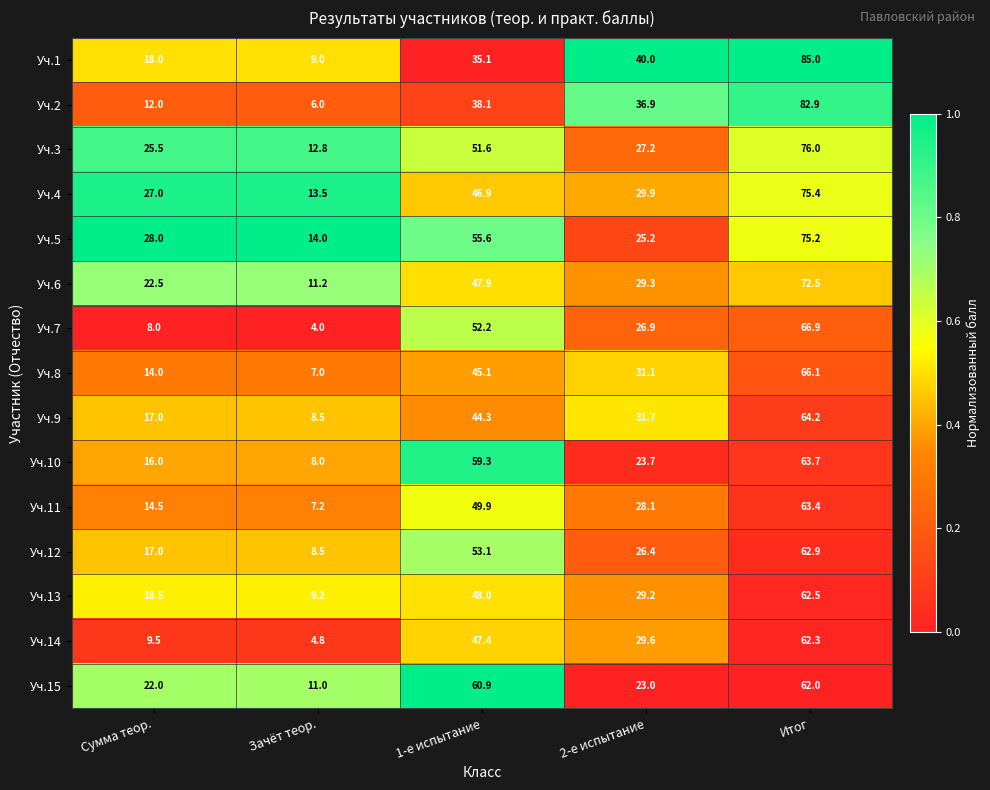

Which category has the lowest value across all series?

Зачёт теор.